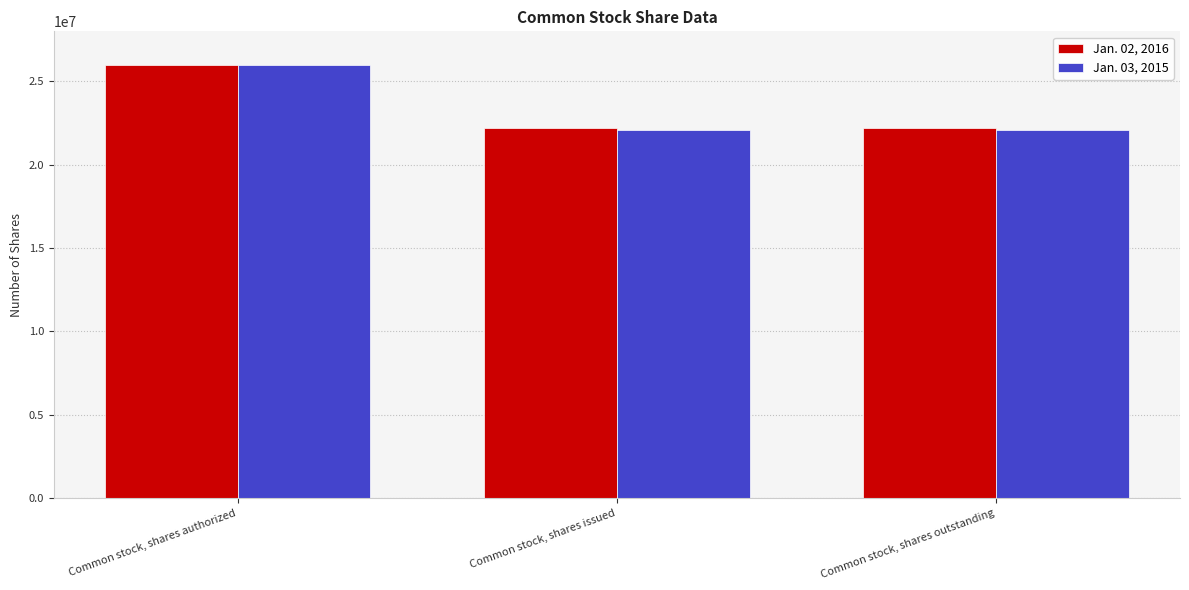

True or false: Jan. 03, 2015 has a value of 45372867 at Common stock, shares authorized.

False